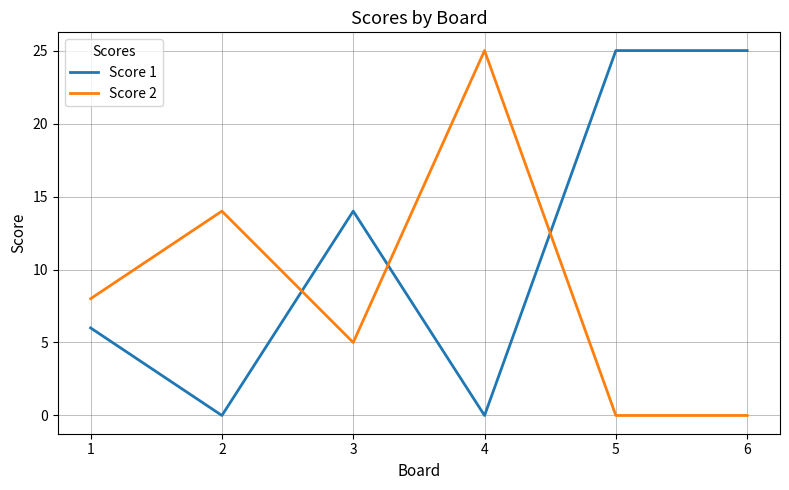

Is it true that Score 2 equals 3 at 1?

False